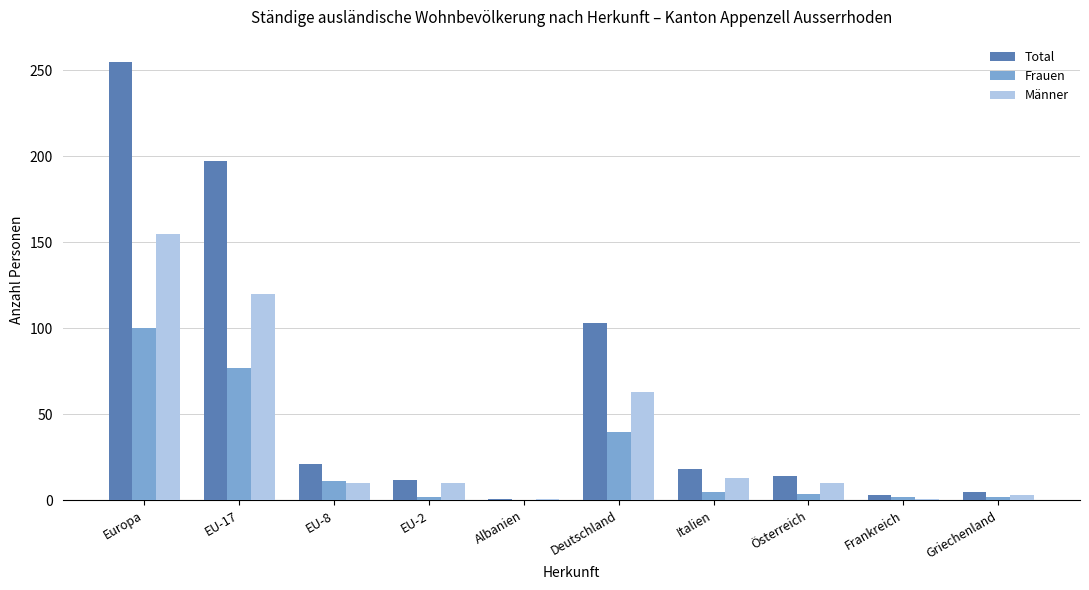

Are the bars horizontal?

No